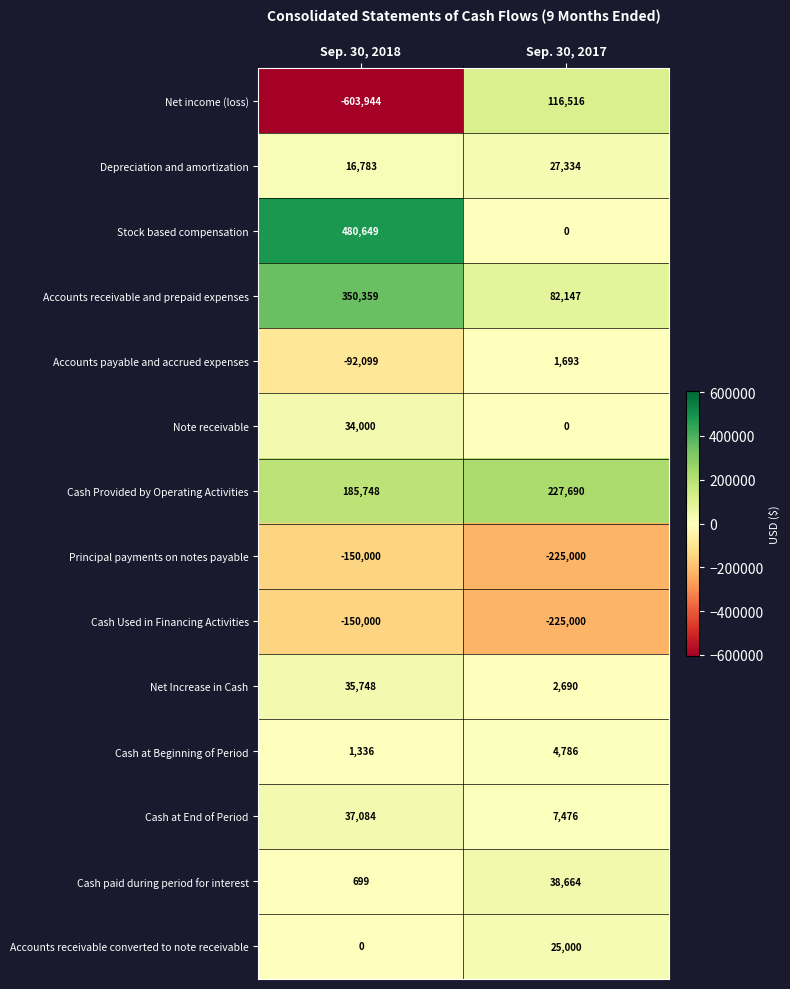

At which label is Depreciation and amortization closest to 22058?

Sep. 30, 2018